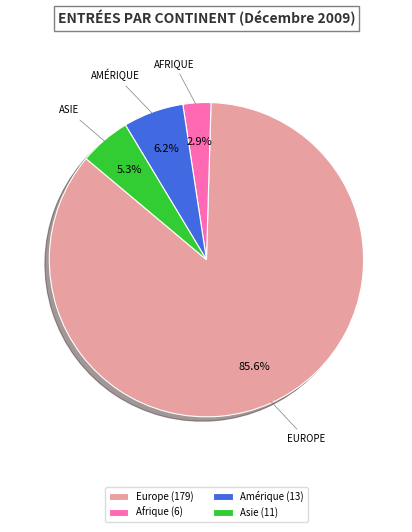

What percentage do Amérique (13) and Asie (11) together represent?

11.5%